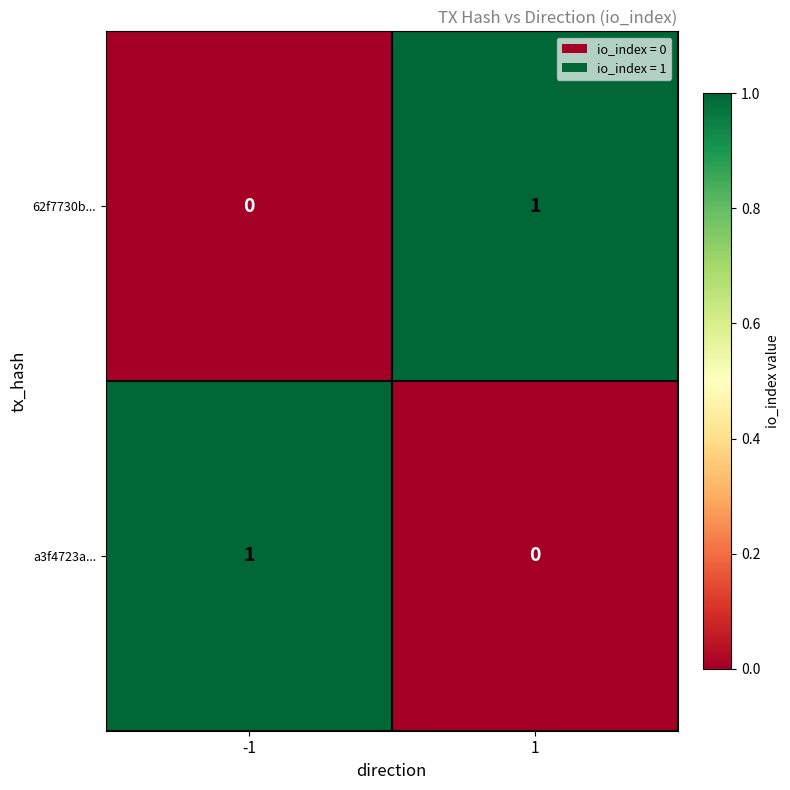

How many distinct data groups are displayed?

2